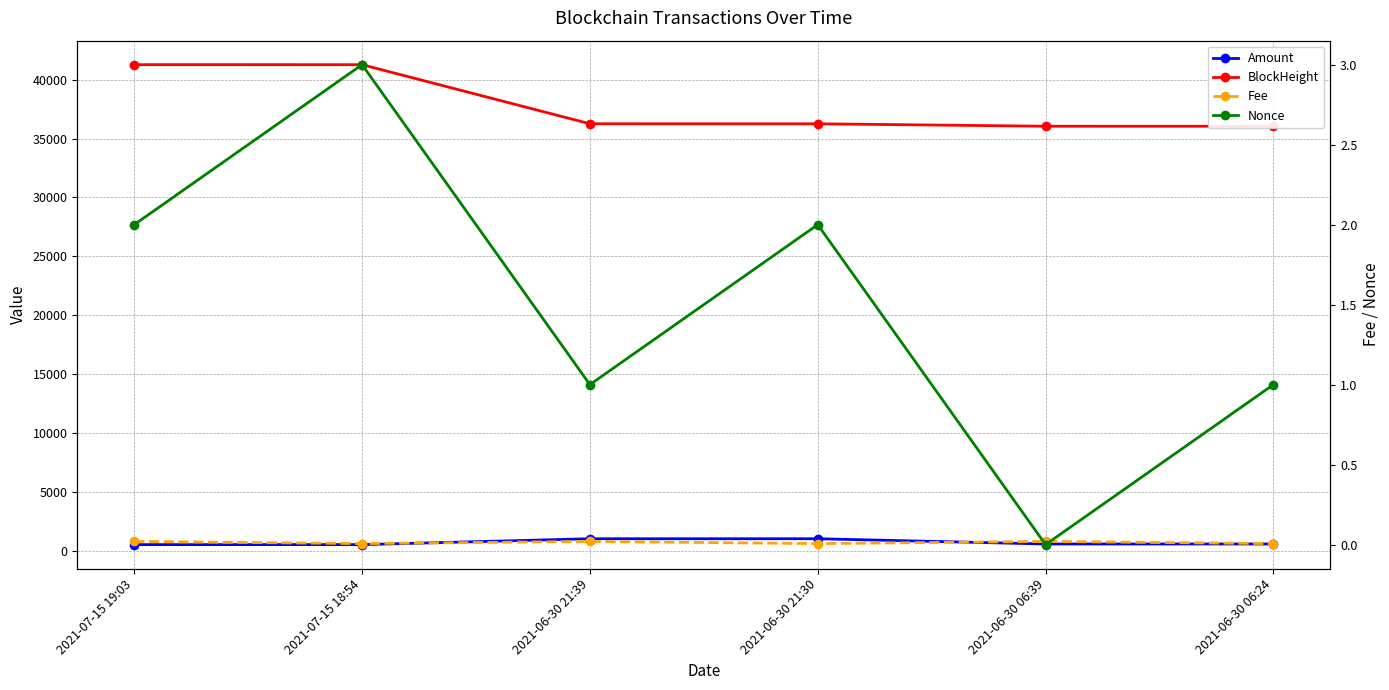

What is the maximum value for Nonce?

3.0